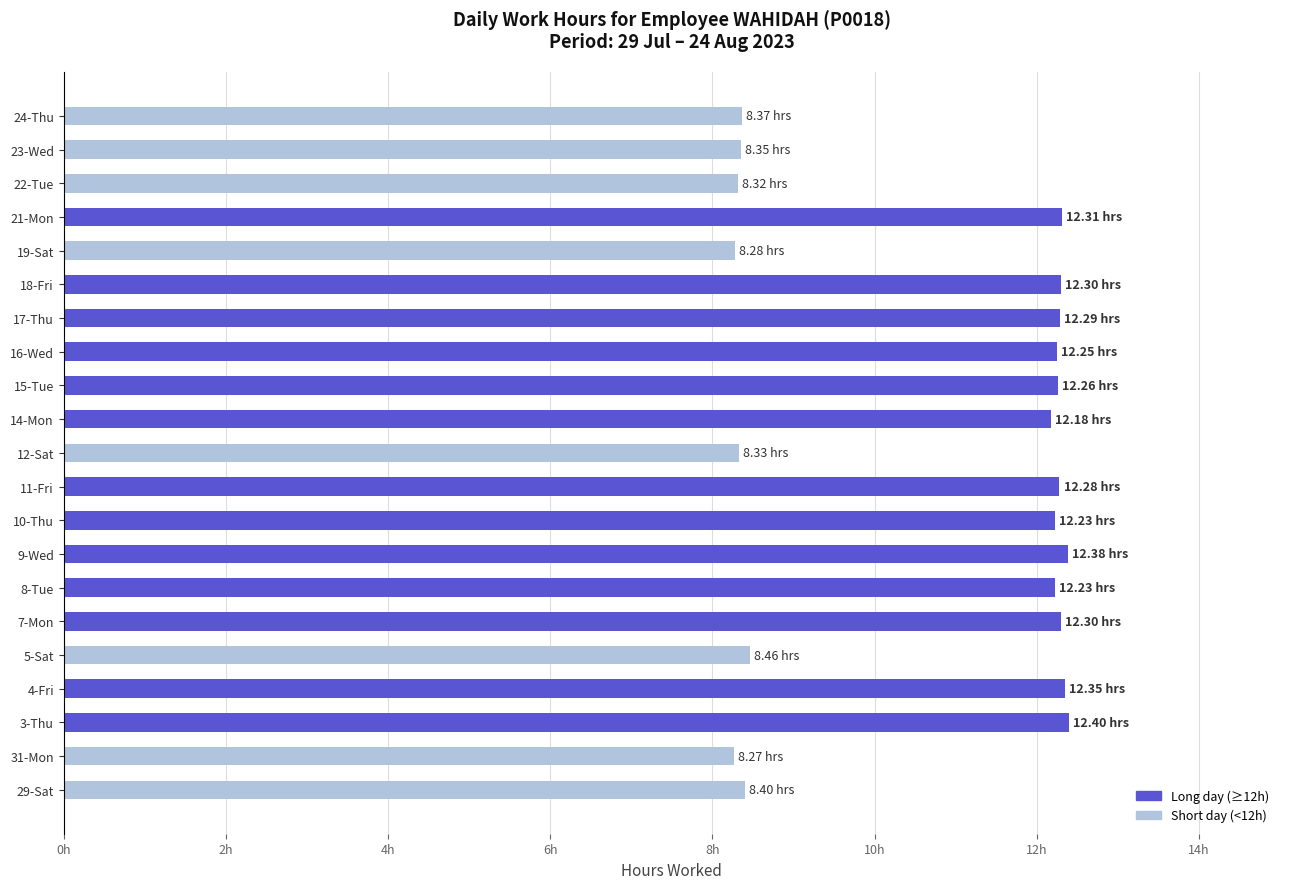

Are the bars horizontal?

Yes